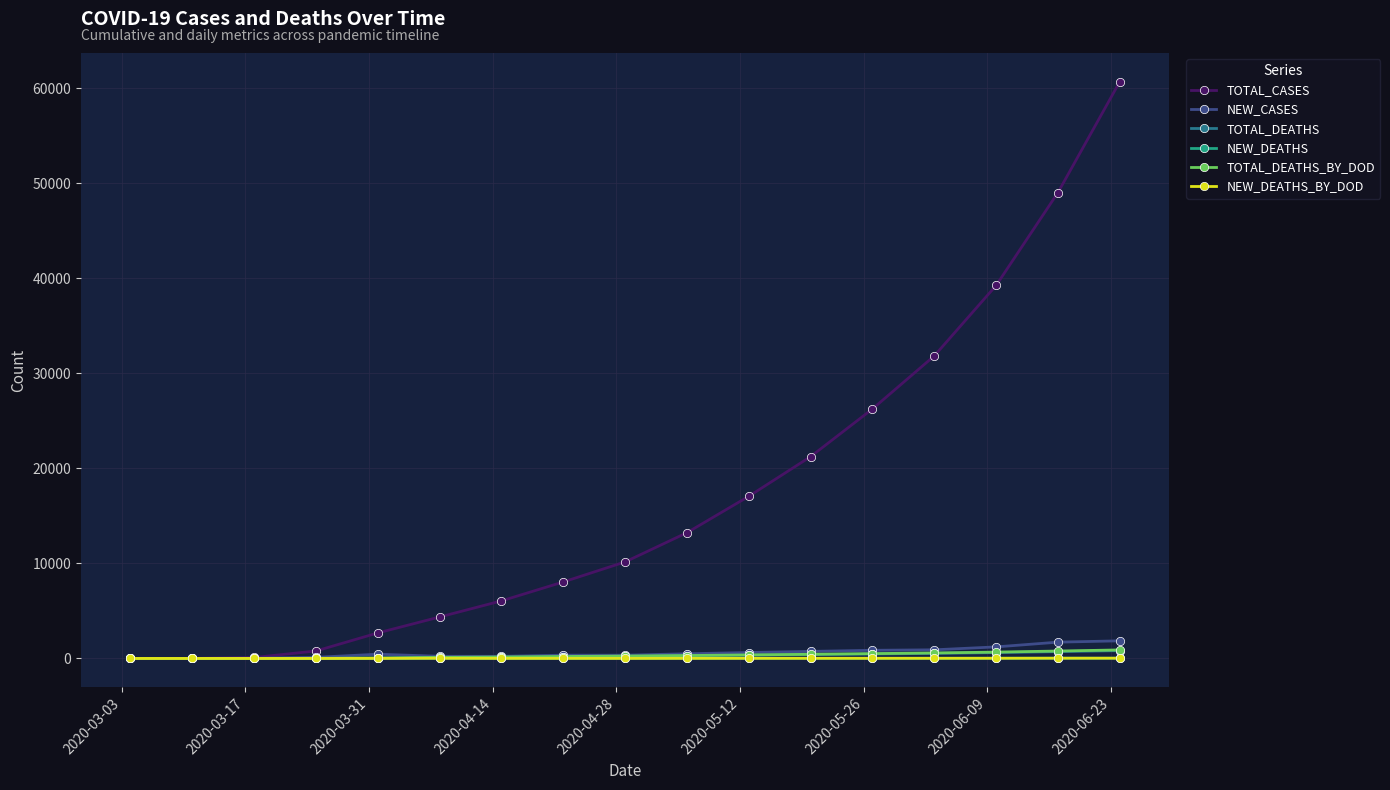

What is the greatest value displayed?

60706